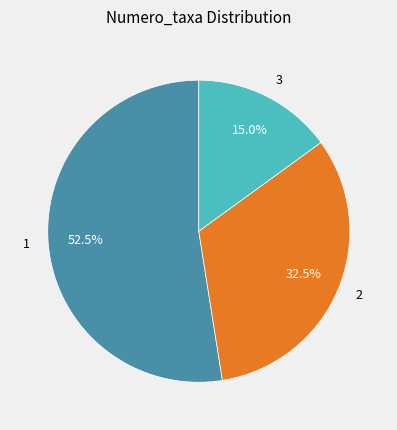

What is the total percentage of 1 and 3?

67.5%